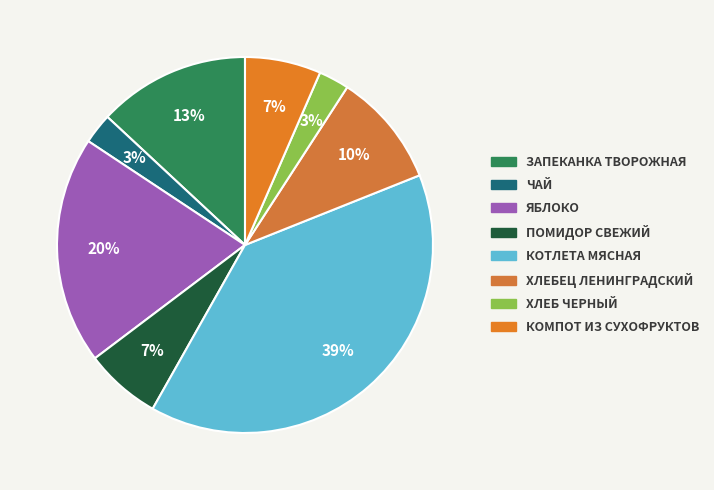

Rank the categories by value from highest to lowest.

котлета мясная, Яблоко, Запеканка творожная со сгущенным молоком, Хлебец Ленинградский, Помидор свежий, Компот из сухофруктов, чай, хлеб